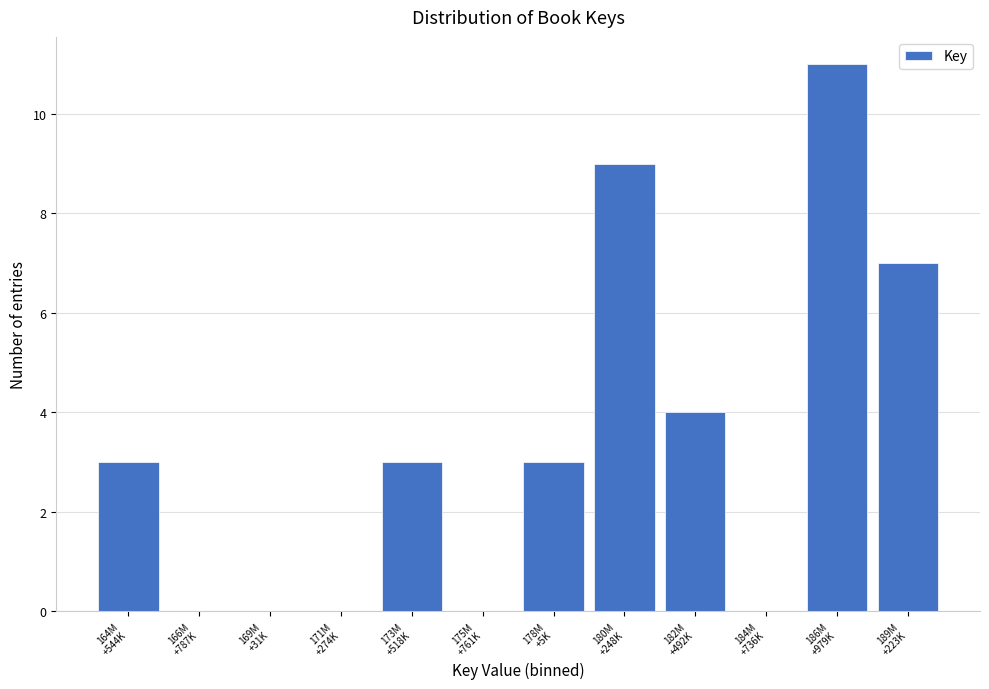

What is the greatest value displayed?

11